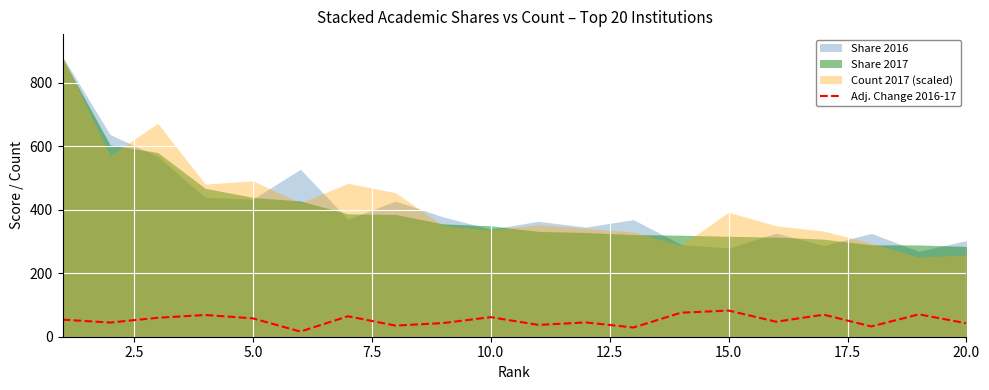

What is the highest value of the Adj. Change 2016-17 series?

82.4